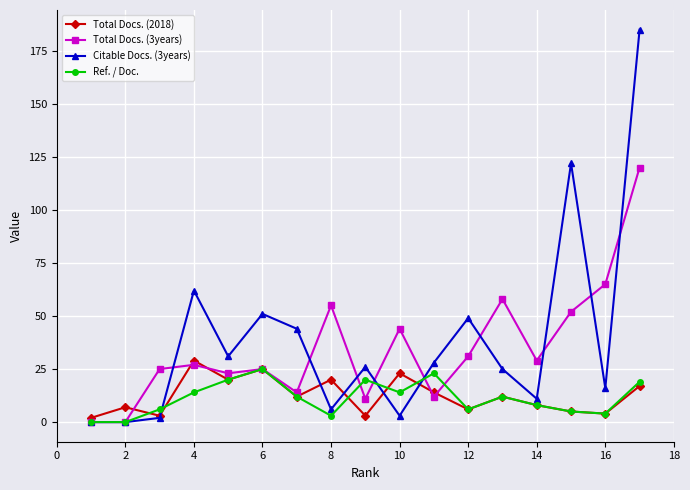

What is the greatest value displayed?

185